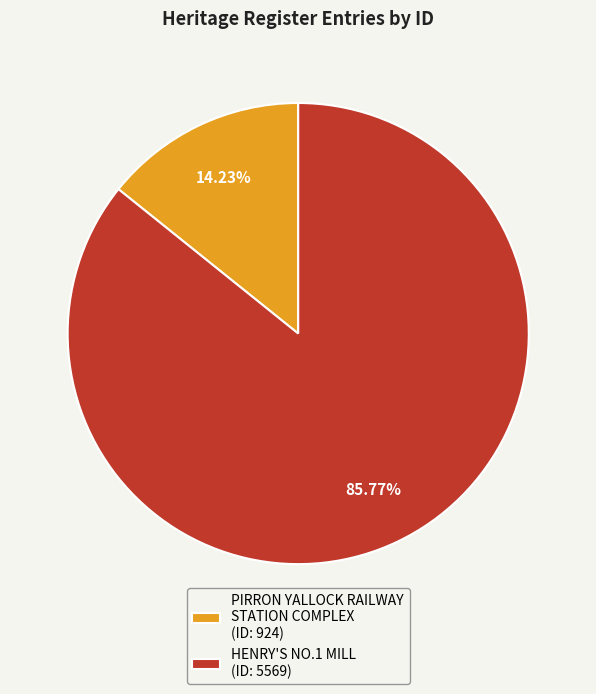

Do PIRRON YALLOCK RAILWAY STATION COMPLEX (ID: 924) and HENRY'S NO.1 MILL (ID: 5569) together represent more than half of the pie?

Yes